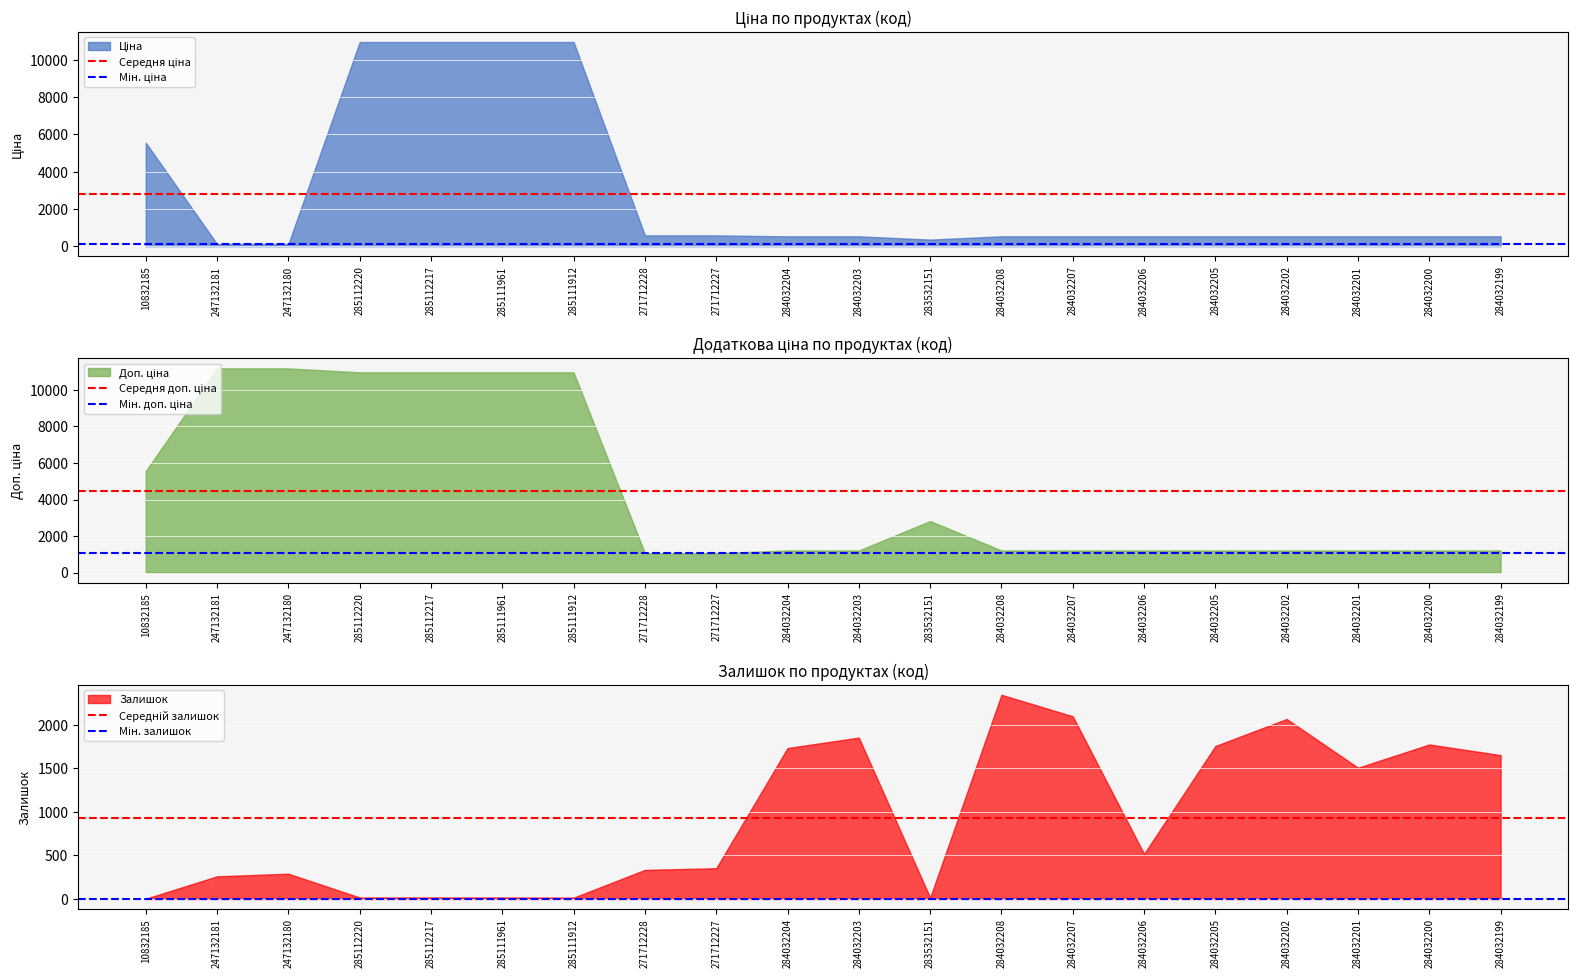

Between 10832185 and 247132181, which series saw the biggest shift?

Середня ціна